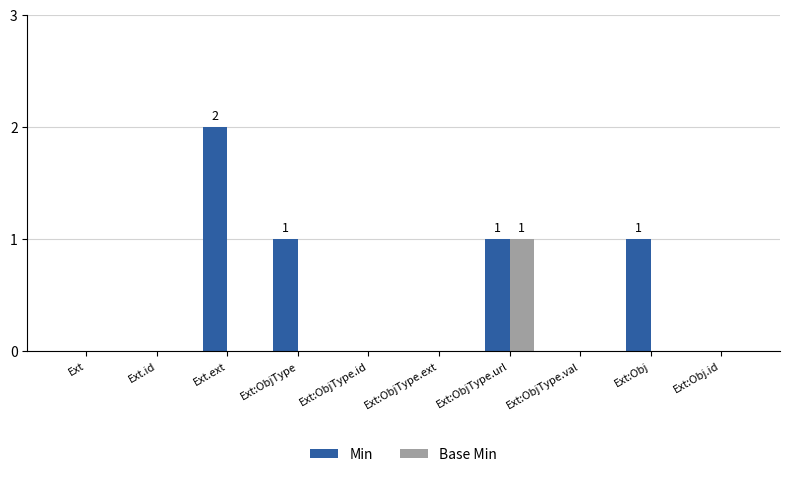

Is the value of Min at Ext greater than the value of Base Min at Ext:ObjType.url?

No